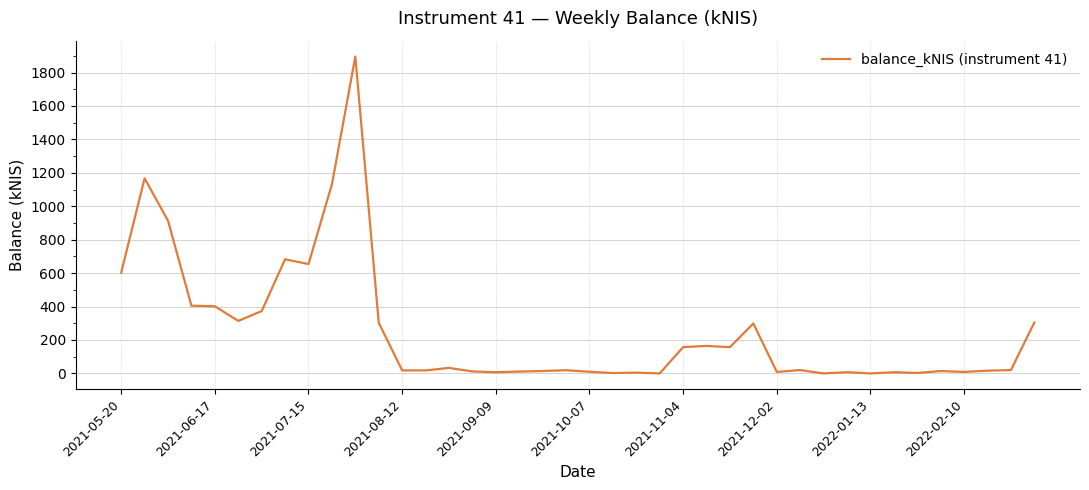

What is the difference between the maximum and minimum values?

1896.0